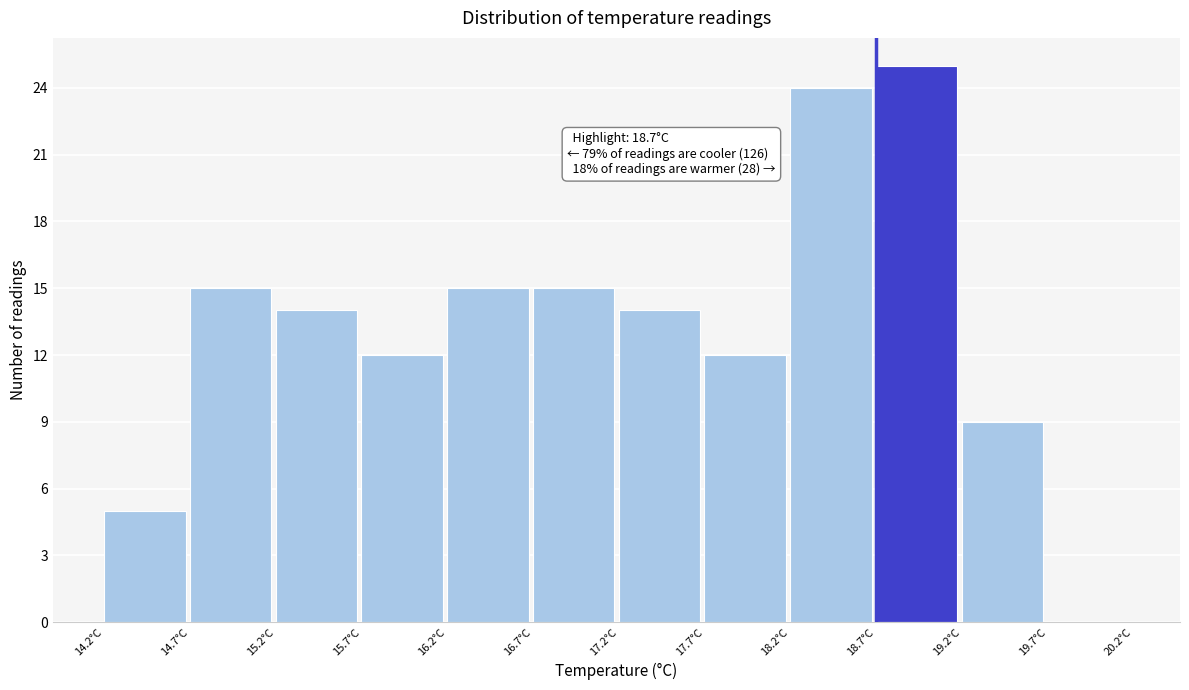

Over which range of the x-axis is the bar tallest?

18.7 to 19.2